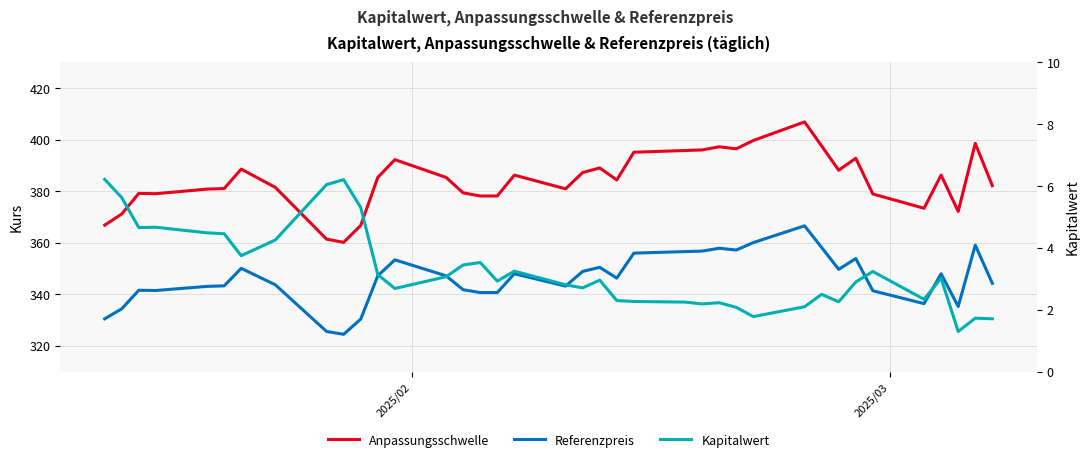

True or false: Anpassungsschwelle and Referenzpreis cross at least once.

False